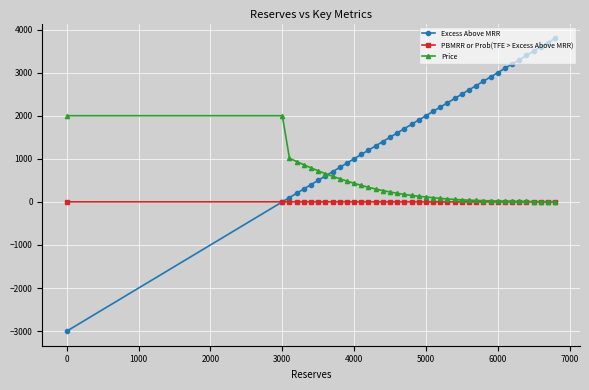

Which series has the largest total across all categories?

Excess Above MRR